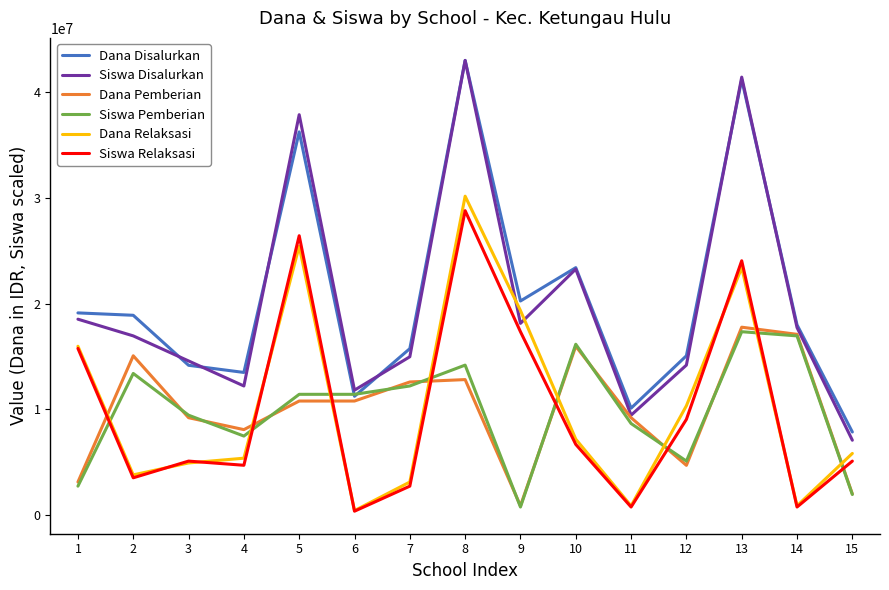

How many intersections are there between Siswa Pemberian and Dana Relaksasi?

8